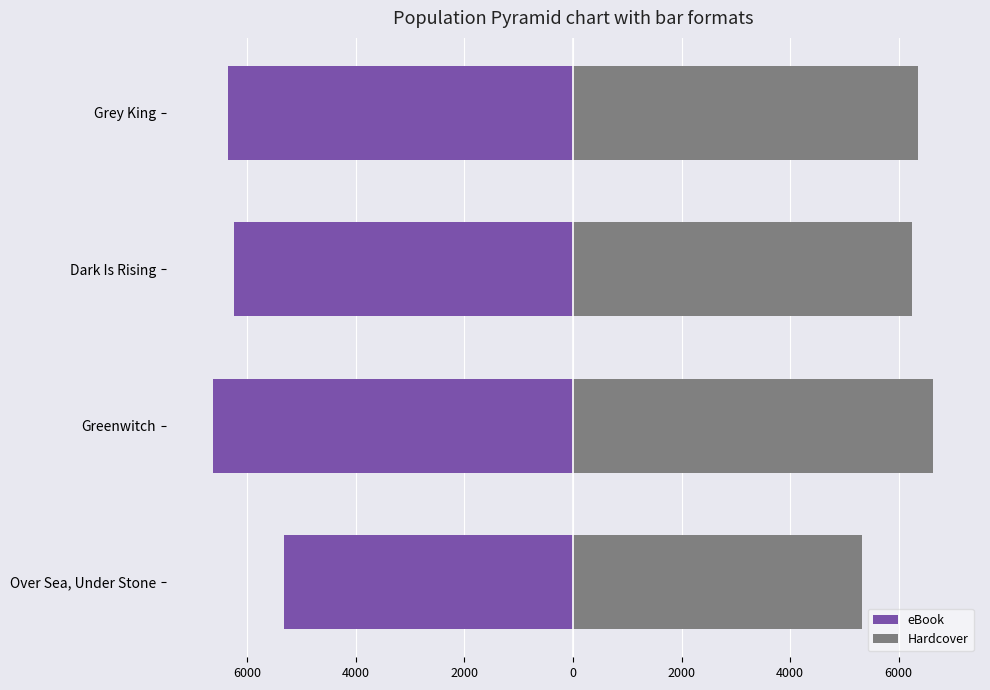

What are all the series names shown in the legend?

eBook, Hardcover